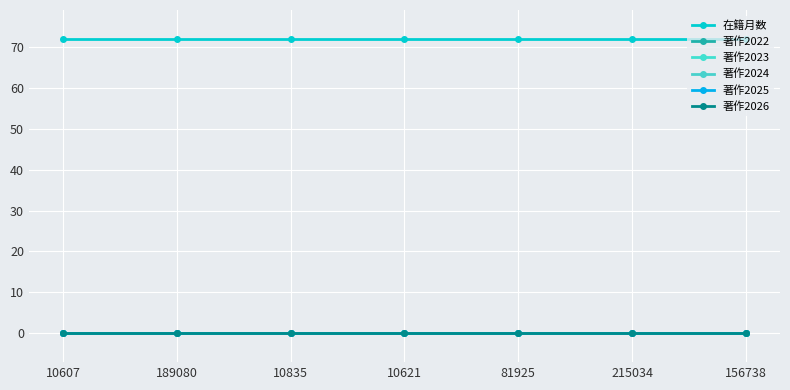

Is this an area chart (filled region under the line)?

No